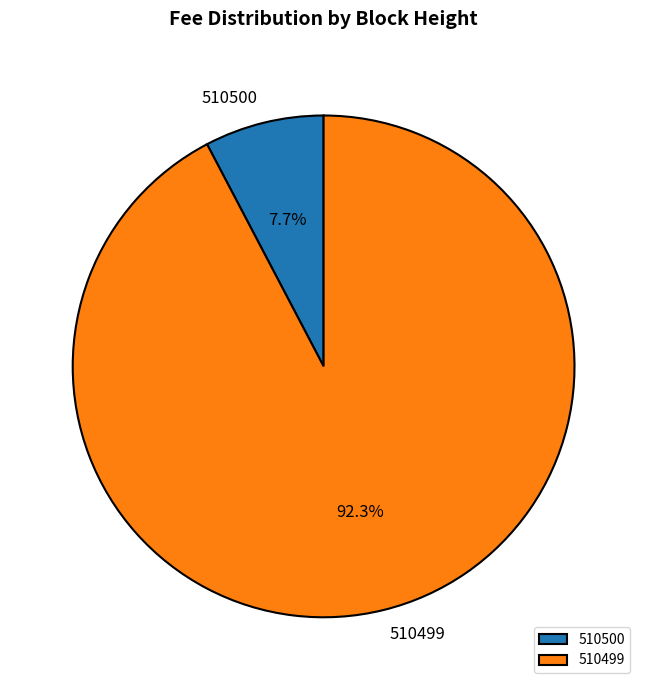

How many segments does this pie chart have?

2